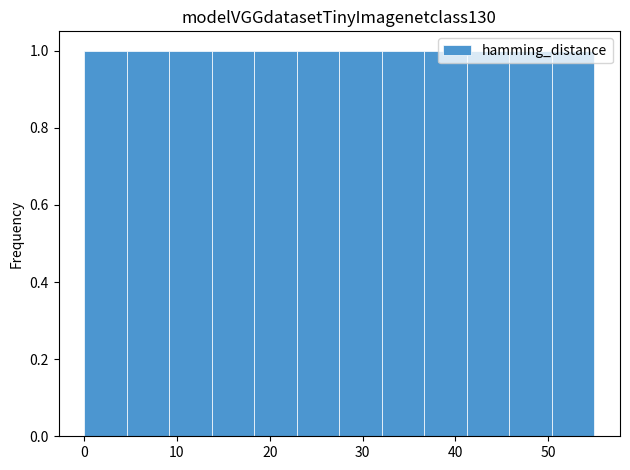

Reading left to right, transcribe this chart: for each bar, give the range it covers on the x-axis and its height. Neither the bar edges nor the heights are printed on the chart, so give them approximately, as read against the axes.

0 to 5: 1
5 to 9: 1
9 to 14: 1
14 to 18: 1
18 to 23: 1
23 to 28: 1
28 to 32: 1
32 to 37: 1
37 to 41: 1
41 to 46: 1
46 to 50: 1
50 to 55: 1